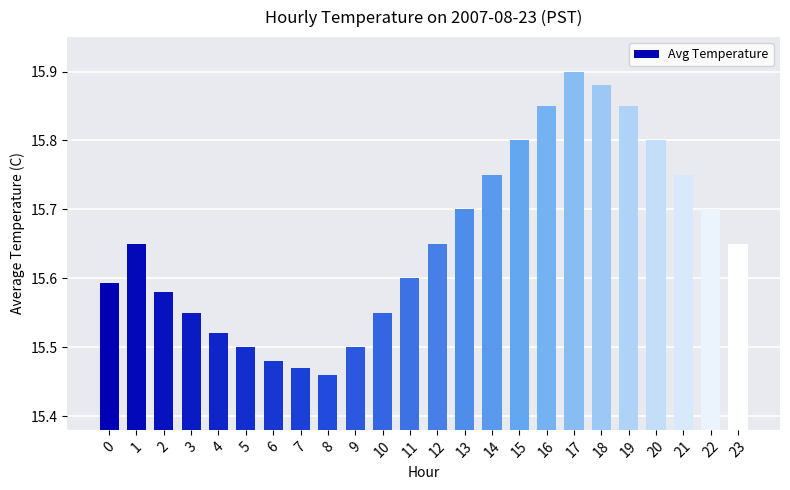

Is it true that the value at 18 is 6.1?

False